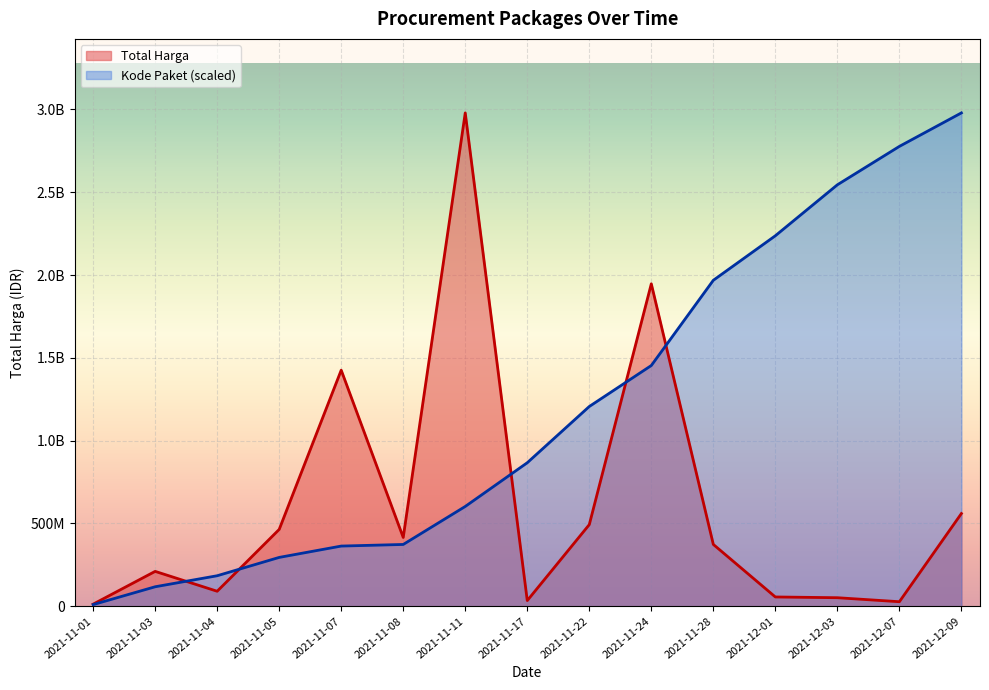

Reading left to right, what are all the values shown in this chart?

Total Harga: 2021-11-01=12787500.0	2021-11-03=210661270.0	2021-11-04=90672075.0	2021-11-05=464002100.0	2021-11-07=1425867900.0	2021-11-08=415565000.0	2021-11-11=2979413240.0	2021-11-17=34292000.0	2021-11-22=493000000.0	2021-11-24=1947326200.0	2021-11-28=373404000.0	2021-12-01=56152800.0	2021-12-03=51601000.0	2021-12-07=27412000.0	2021-12-09=559971000.0
Kode Paket: 2021-11-01=10026746.8	2021-11-03=117749446.9	2021-11-04=184327910.1	2021-11-05=295011093.7	2021-11-07=363534400.0	2021-11-08=373237006.3	2021-11-11=602706886.5	2021-11-17=866794974.3	2021-11-22=1206364585.1	2021-11-24=1453856678.3	2021-11-28=1968635045.8	2021-12-01=2237455585.3	2021-12-03=2545216206.2	2021-12-07=2777149554.3	2021-12-09=2979413240.0